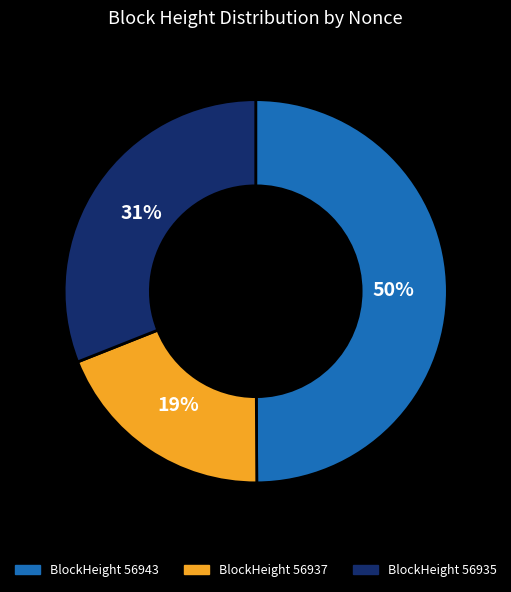

Count the number of slices in the pie.

3